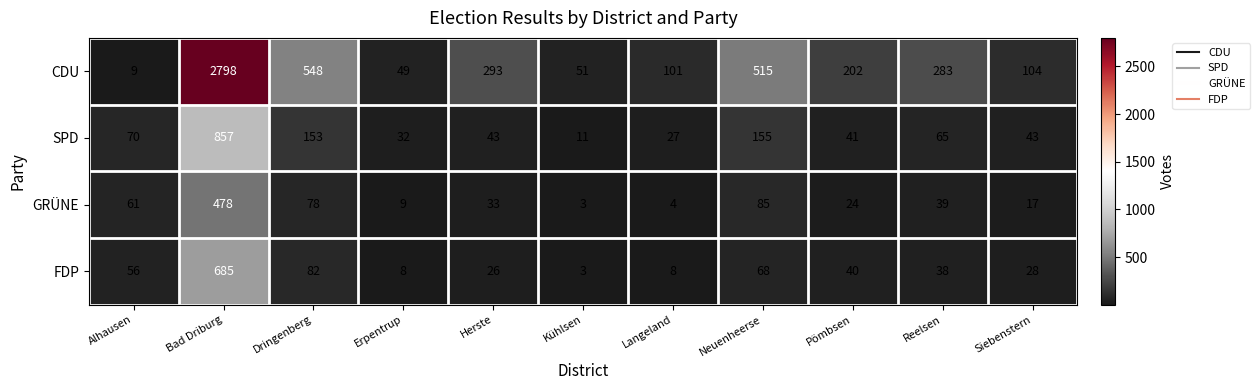

How many values in the CDU series are below 202?

5